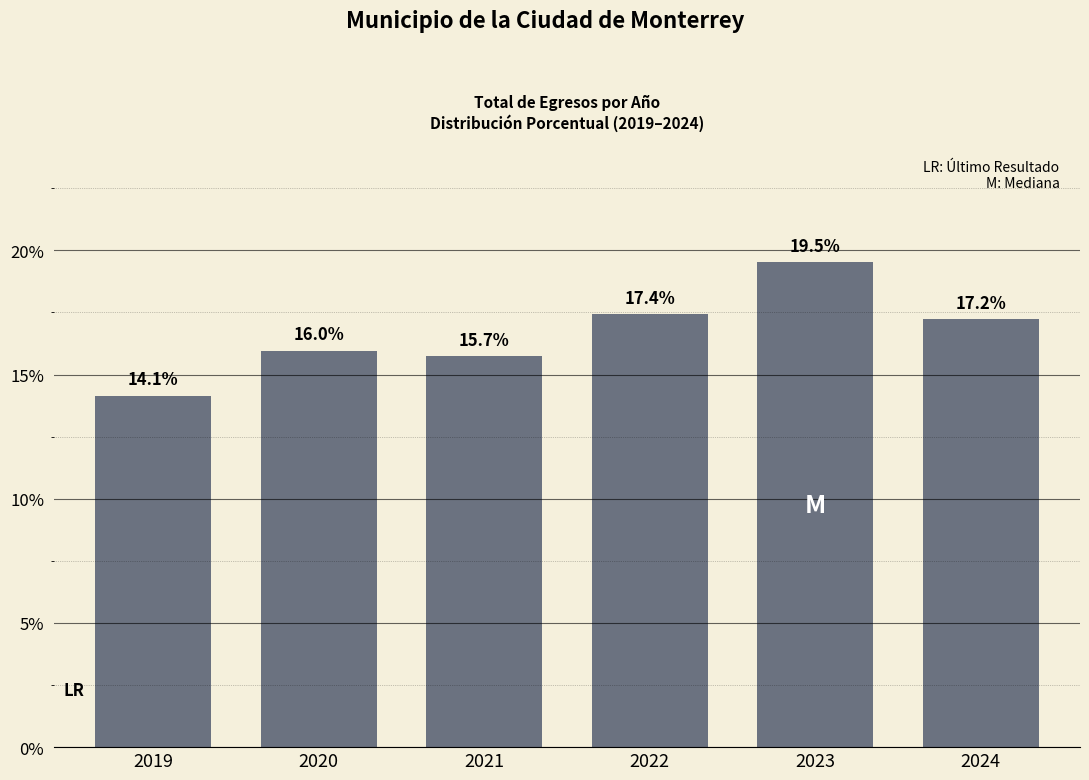

Reading right to left, list all the values displayed in this chart.

17.2	19.5	17.4	15.7	16.0	14.1